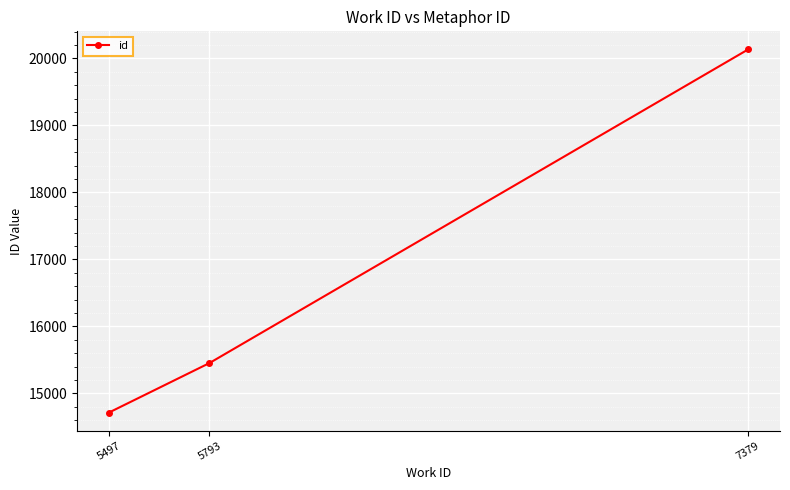

Reading left to right, list all the values displayed in this chart.

14714	15453	20134